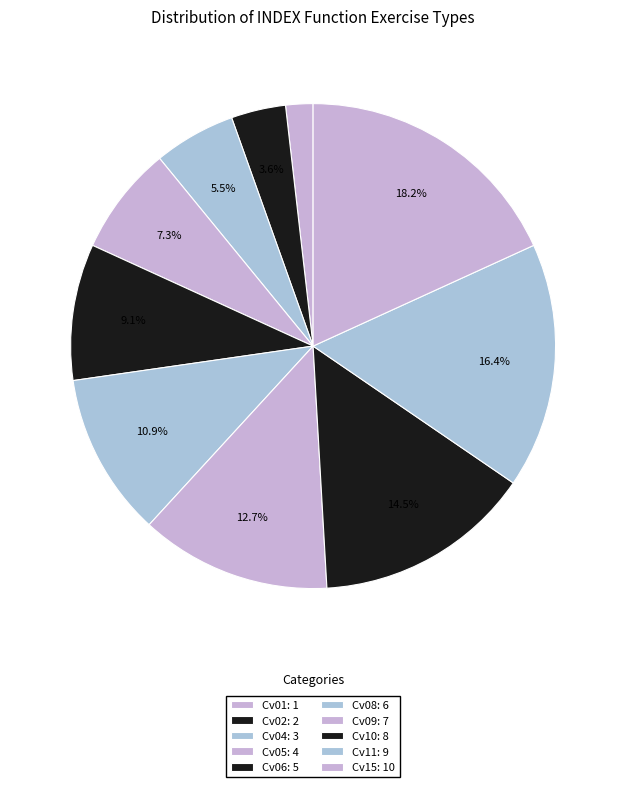

How many segments does this pie chart have?

10